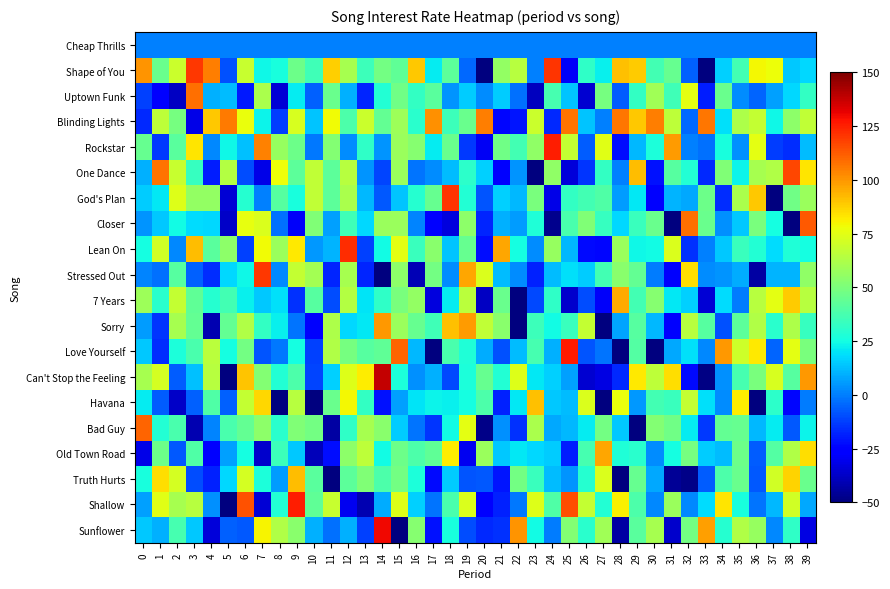

At 3, list the series in order from smallest to largest.

Bad Guy, Blinding Lights, Truth Hurts, Stressed Out, Havana, Cheap Thrills, Can't Stop the Feeling, Sunflower, Closer, One Dance, Love Yourself, Old Town Road, 7 Years, Sorry, God's Plan, Shallow, Rockstar, Lean On, Uptown Funk, Shape of You